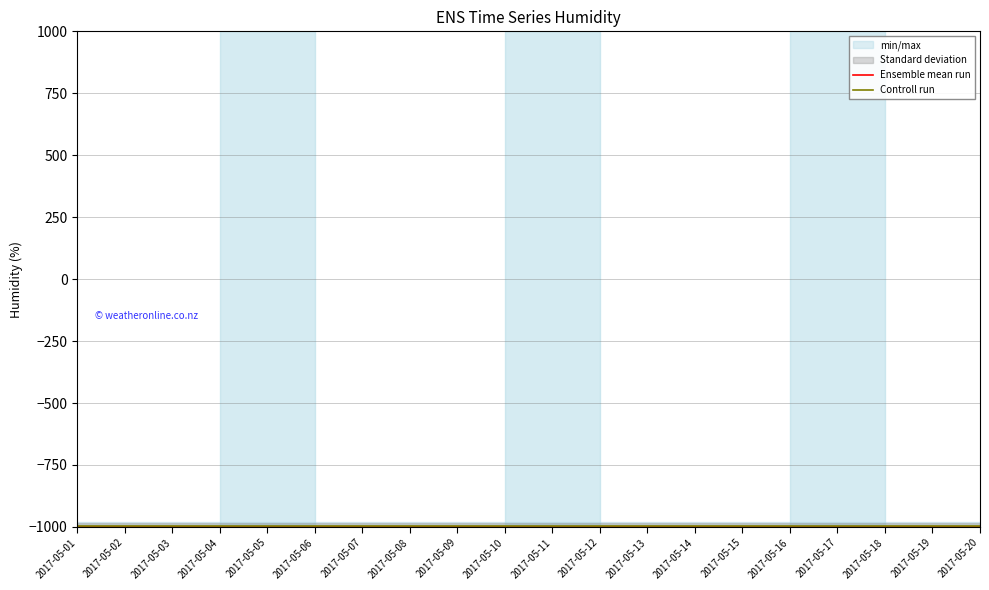

List the series in order of their peak value, lowest first.

Ensemble mean run, Controll run